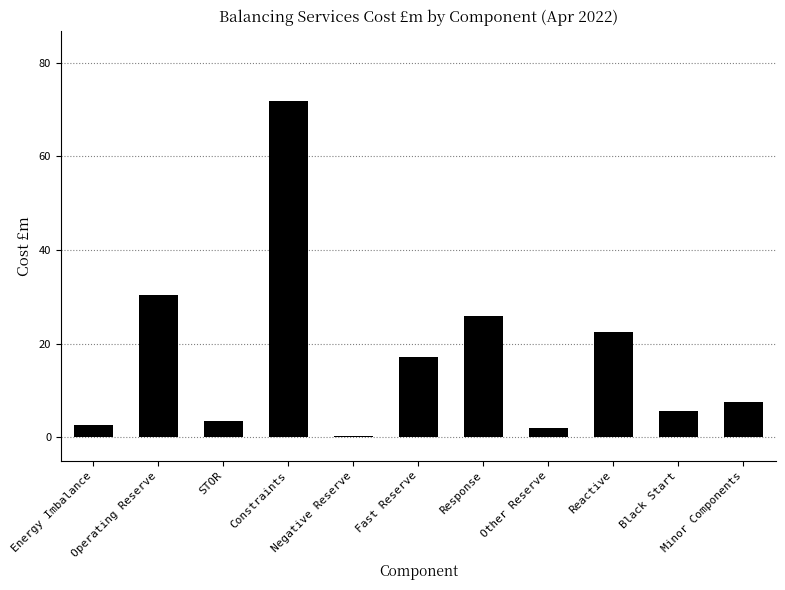

Where does the data first go above 7?

Operating Reserve